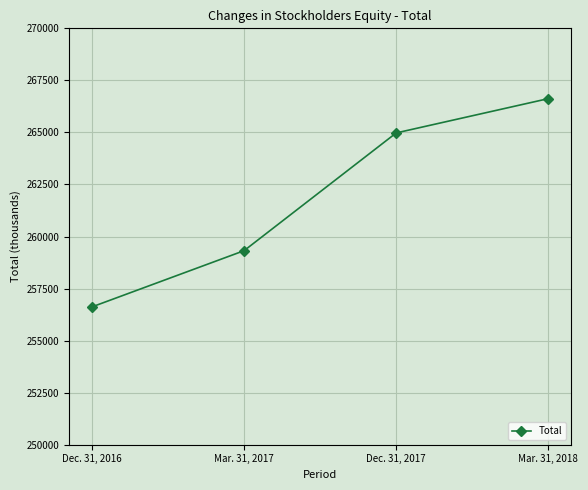

True or false: the data shows 266624 at Mar. 31, 2018.

True